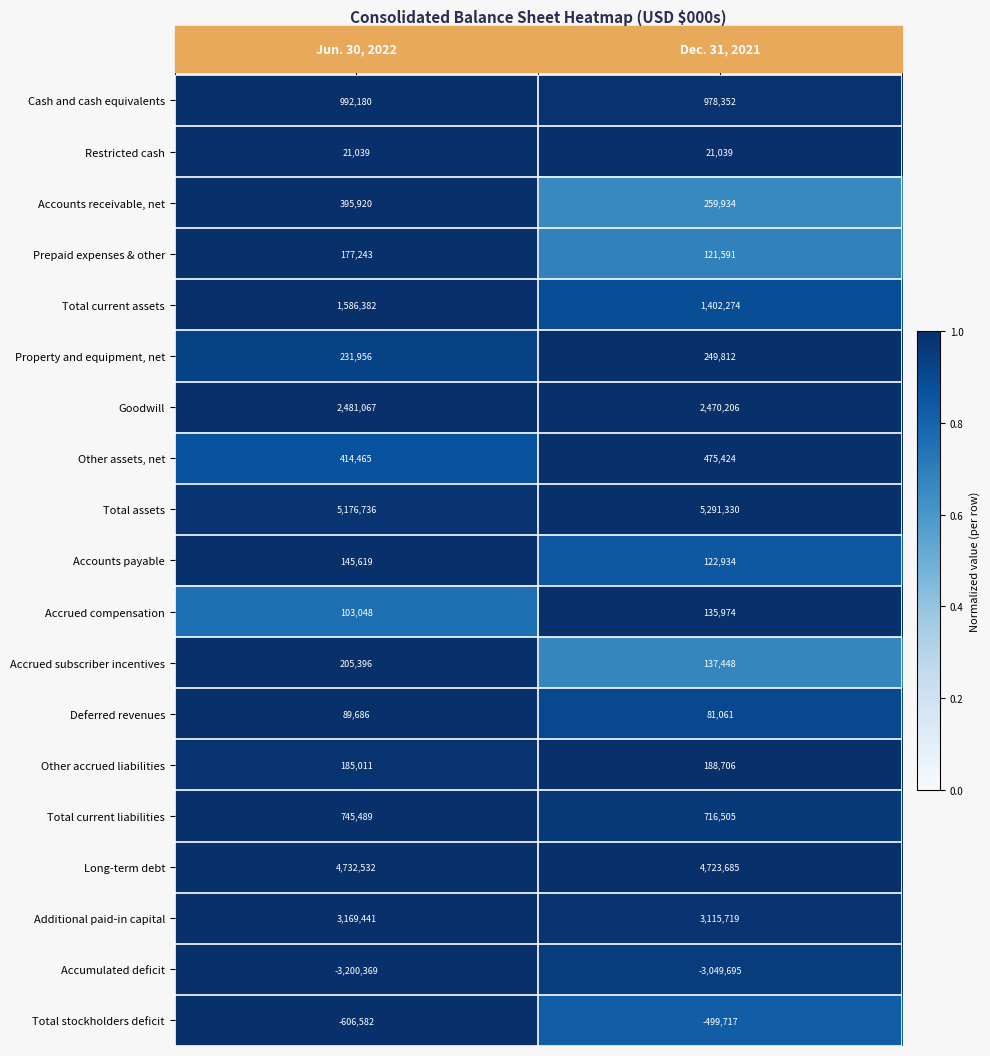

Which series has the largest total across all categories?

Total assets